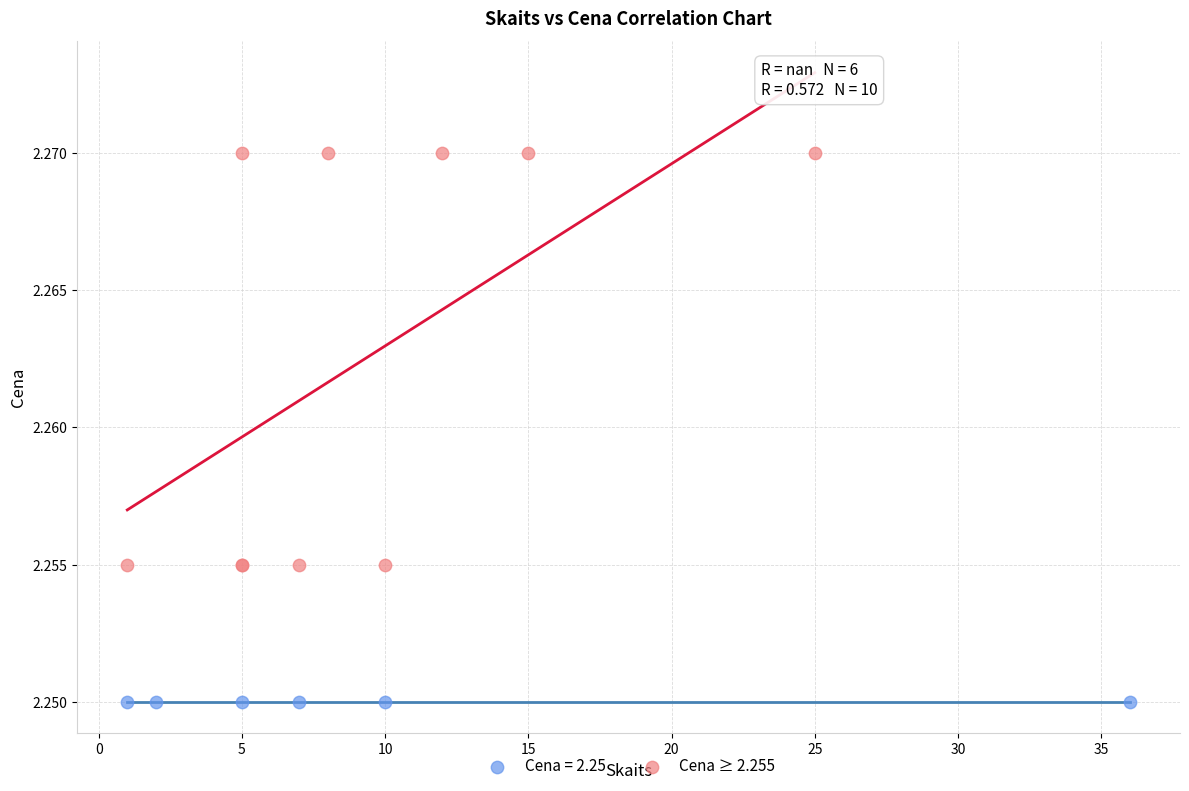

Which series reaches the maximum Y coordinate?

Cena ≥ 2.255